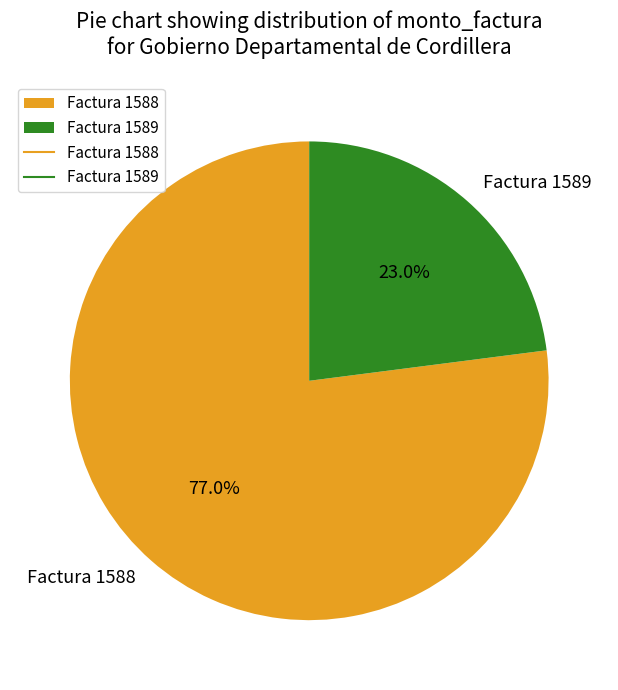

Between Factura 1589 and Factura 1588, which is larger?

Factura 1588